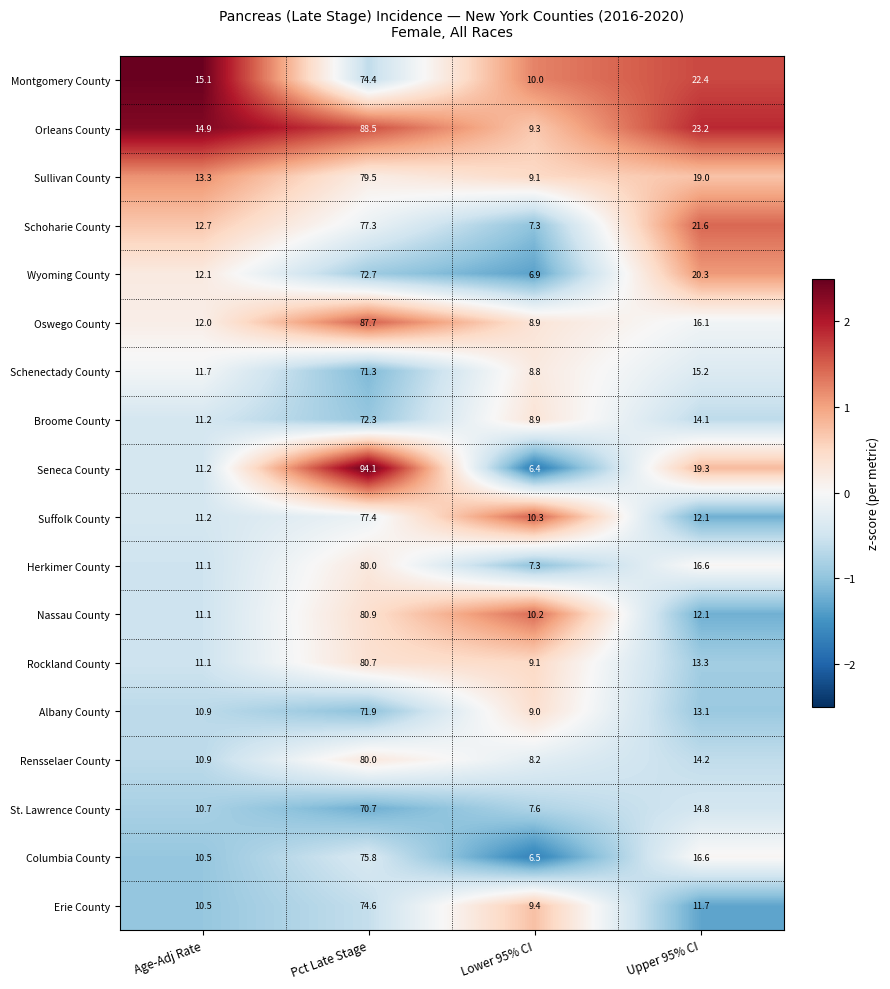

Which series has the largest total across all categories?

Orleans County